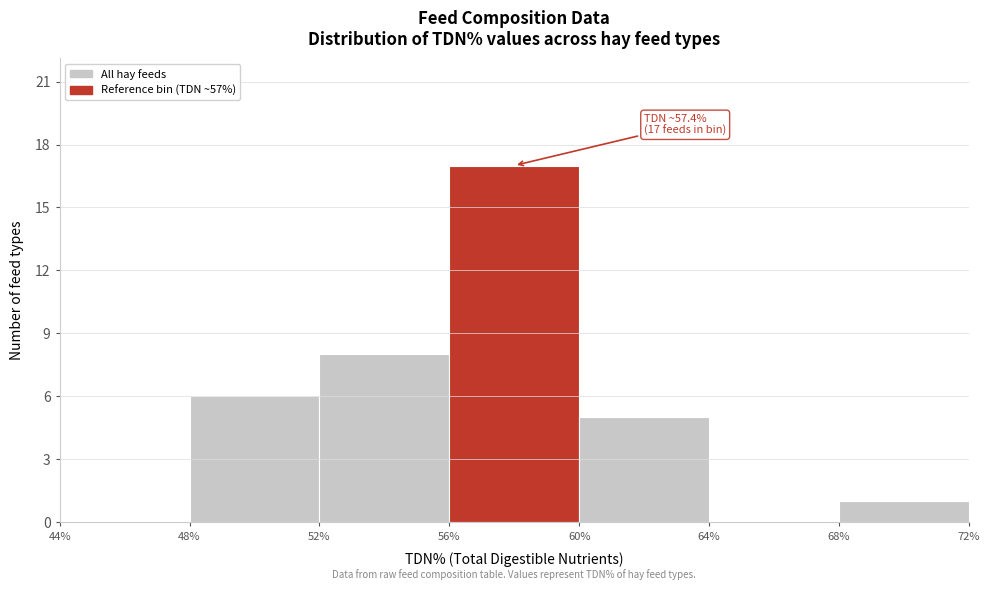

Which range on the x-axis has the tallest bar?

56% to 60%